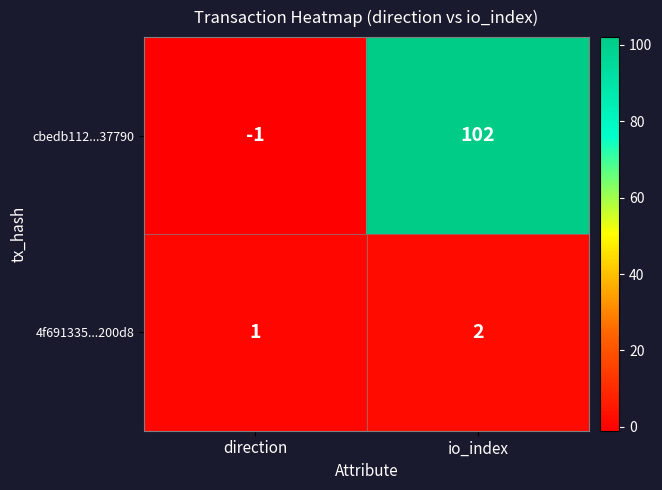

What is the sum of the cbedb112...37790 values at direction and io_index?

101